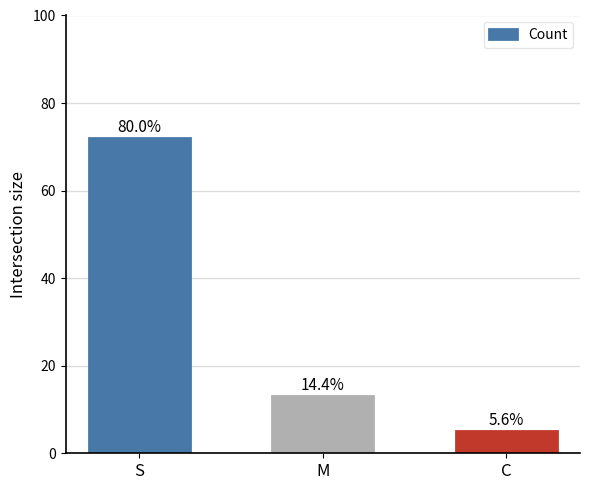

Where is the data nearest to the value 38?

M